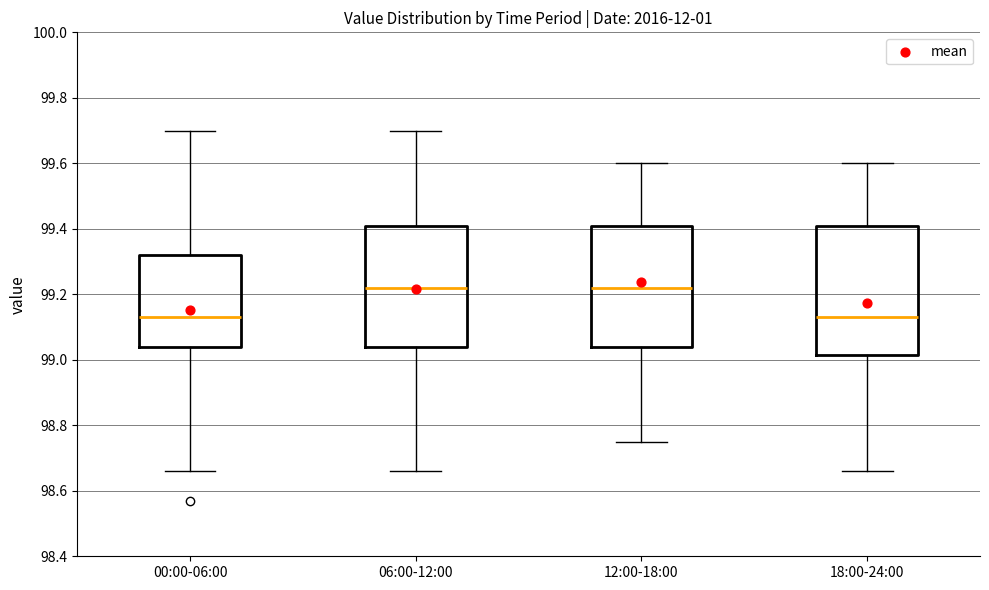

Which box is the tallest, from its lower edge to its upper edge?

18:00-24:00